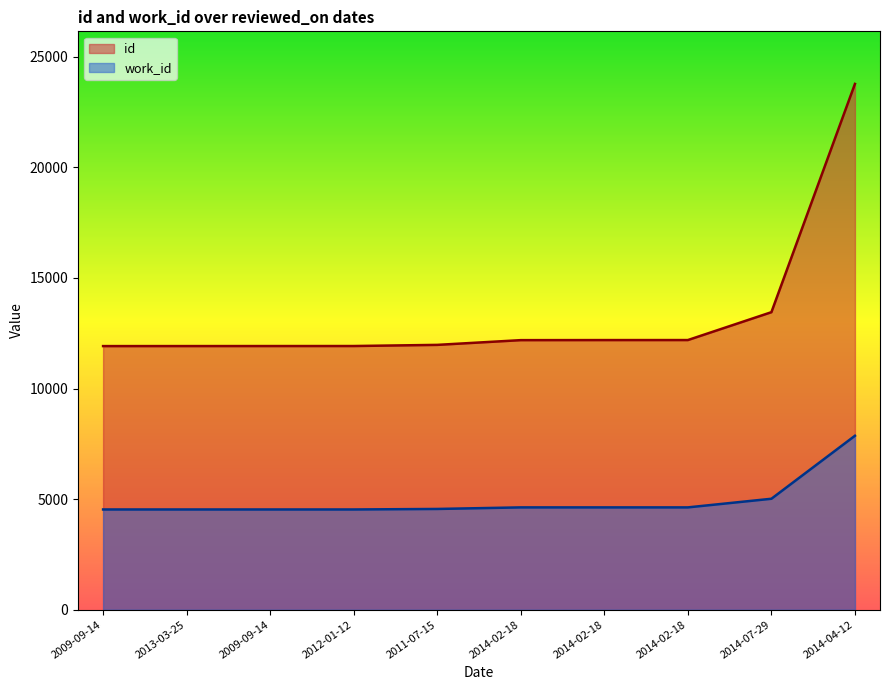

What are all the series names shown in the legend?

id, work_id